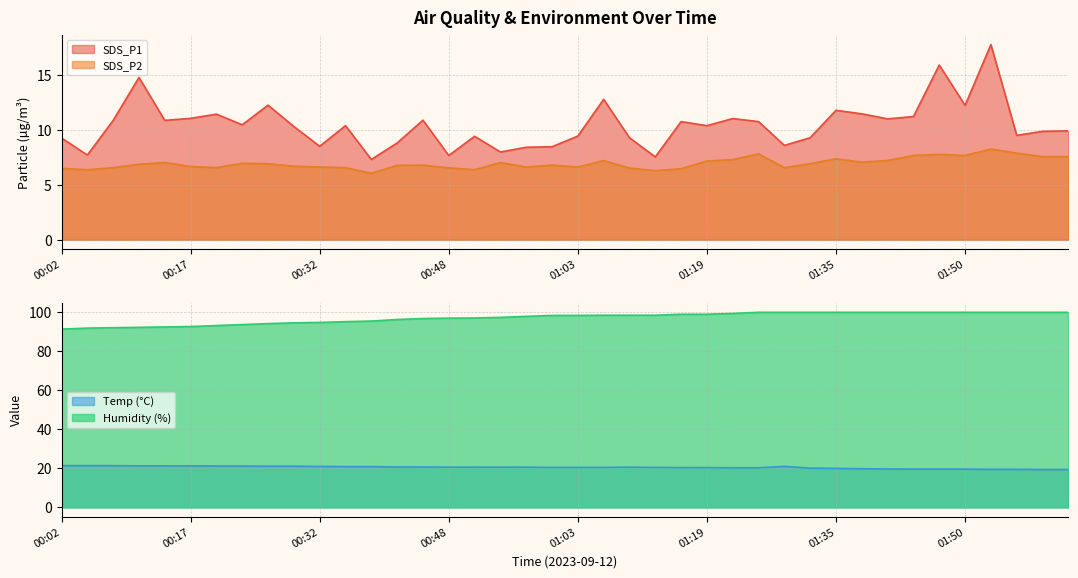

Reading left to right, what are all the values shown in this chart?

SDS_P1: 00:02=9.3	00:05=7.7	00:08=10.9	00:11=14.8	00:14=10.9	00:17=11.1	00:20=11.4	00:23=10.5	00:26=12.3	00:29=10.3	00:32=8.5	00:36=10.4	00:39=7.3	00:42=8.8	00:45=10.9	00:48=7.7	00:51=9.4	00:54=8.0	00:57=8.4	01:00=8.5	01:03=9.4	01:06=12.8	01:09=9.3	01:13=7.5	01:16=10.8	01:19=10.4	01:22=11.1	01:26=10.8	01:29=8.6	01:32=9.3	01:35=11.8	01:38=11.5	01:41=11.0	01:44=11.2	01:47=15.9	01:50=12.2	01:54=17.8	01:57=9.5	02:00=9.9	02:03=9.9
SDS_P2: 00:02=6.5	00:05=6.4	00:08=6.6	00:11=6.9	00:14=7.0	00:17=6.7	00:20=6.6	00:23=7.0	00:26=6.9	00:29=6.7	00:32=6.6	00:36=6.6	00:39=6.0	00:42=6.8	00:45=6.8	00:48=6.5	00:51=6.4	00:54=7.0	00:57=6.6	01:00=6.8	01:03=6.6	01:06=7.2	01:09=6.5	01:13=6.3	01:16=6.5	01:19=7.2	01:22=7.3	01:26=7.8	01:29=6.6	01:32=6.9	01:35=7.4	01:38=7.1	01:41=7.2	01:44=7.7	01:47=7.8	01:50=7.7	01:54=8.3	01:57=7.9	02:00=7.6	02:03=7.6
Temp: 00:02=21.4	00:05=21.4	00:08=21.4	00:11=21.3	00:14=21.3	00:17=21.3	00:20=21.2	00:23=21.2	00:26=21.1	00:29=21.1	00:32=21.0	00:36=20.9	00:39=20.9	00:42=20.7	00:45=20.7	00:48=20.6	00:51=20.6	00:54=20.6	00:57=20.6	01:00=20.5	01:03=20.5	01:06=20.5	01:09=20.6	01:13=20.5	01:16=20.4	01:19=20.4	01:22=20.3	01:26=20.3	01:29=21.0	01:32=20.1	01:35=20.0	01:38=19.8	01:41=19.7	01:44=19.6	01:47=19.6	01:50=19.6	01:54=19.5	01:57=19.5	02:00=19.4	02:03=19.4
Humidity: 00:02=91.3	00:05=91.8	00:08=92.0	00:11=92.2	00:14=92.4	00:17=92.6	00:20=93.1	00:23=93.6	00:26=94.1	00:29=94.5	00:32=94.7	00:36=95.1	00:39=95.4	00:42=96.2	00:45=96.7	00:48=96.9	00:51=97.0	00:54=97.3	00:57=97.8	01:00=98.3	01:03=98.3	01:06=98.4	01:09=98.4	01:13=98.4	01:16=98.9	01:19=98.9	01:22=99.3	01:26=99.9	01:29=99.9	01:32=99.9	01:35=99.9	01:38=99.9	01:41=99.9	01:44=99.9	01:47=99.9	01:50=99.9	01:54=99.9	01:57=99.9	02:00=99.9	02:03=99.9